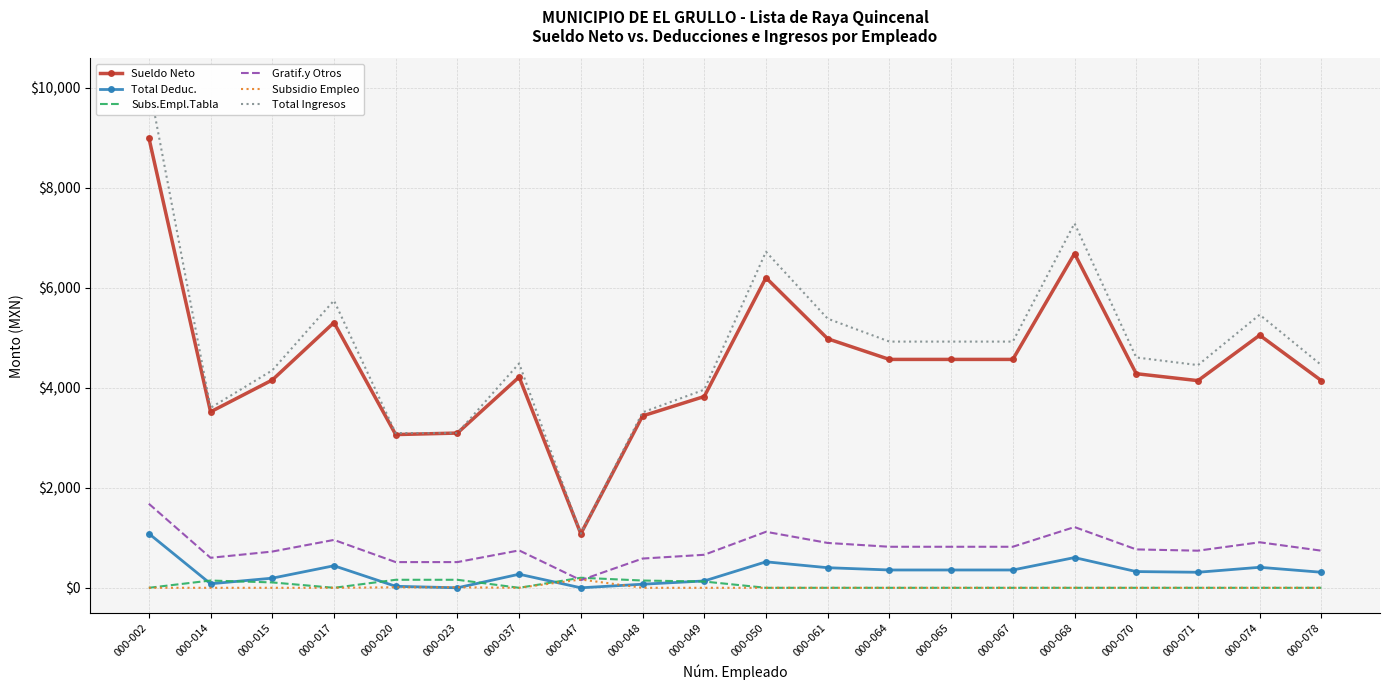

Count the number of data series in this chart.

6